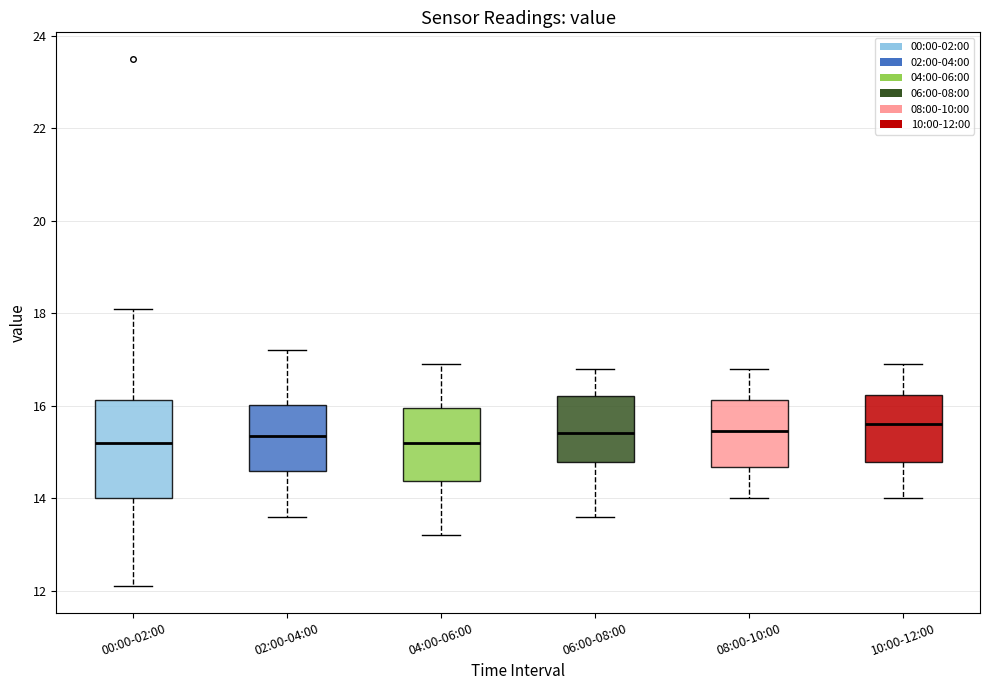

Where does the median line of the box for 10:00-12:00 sit on the y-axis? The values are not printed on the chart, so give them approximately, as read against the axis.

15.6